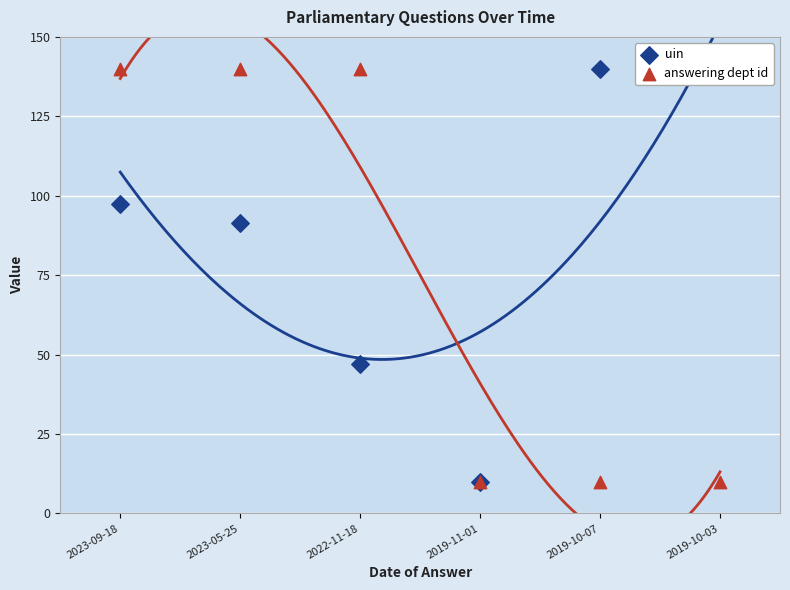

Which series contains the highest Y value?

uin